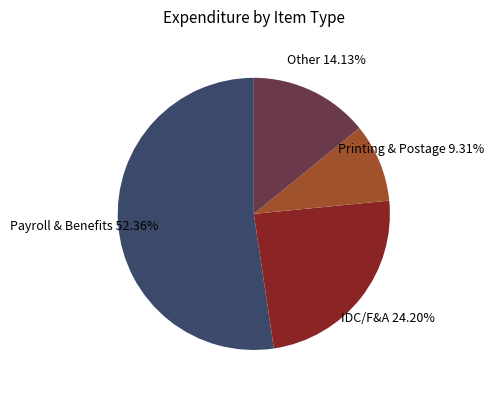

To the nearest percent, what is the difference between the largest and smallest slice percentages?

43%